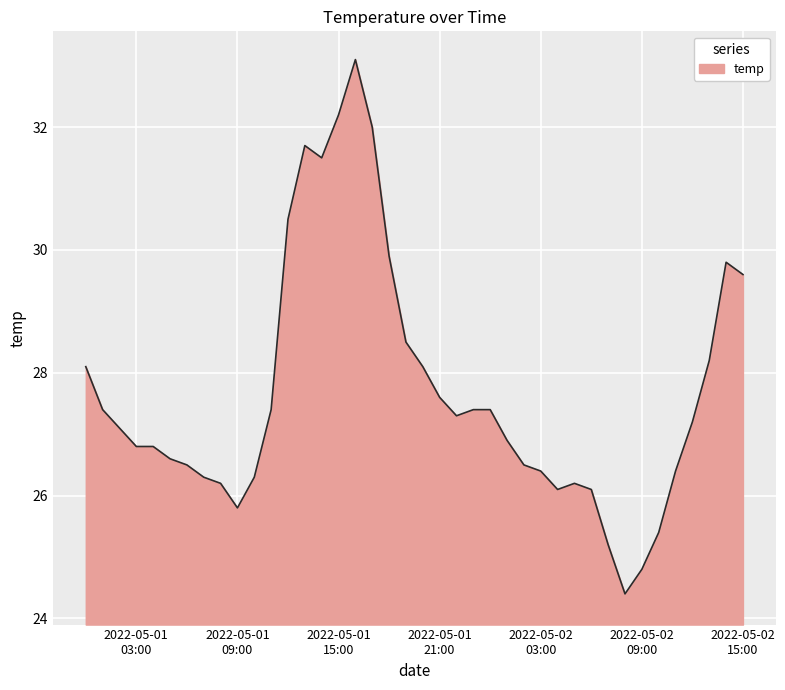

What is the minimum value shown in the chart?

24.4